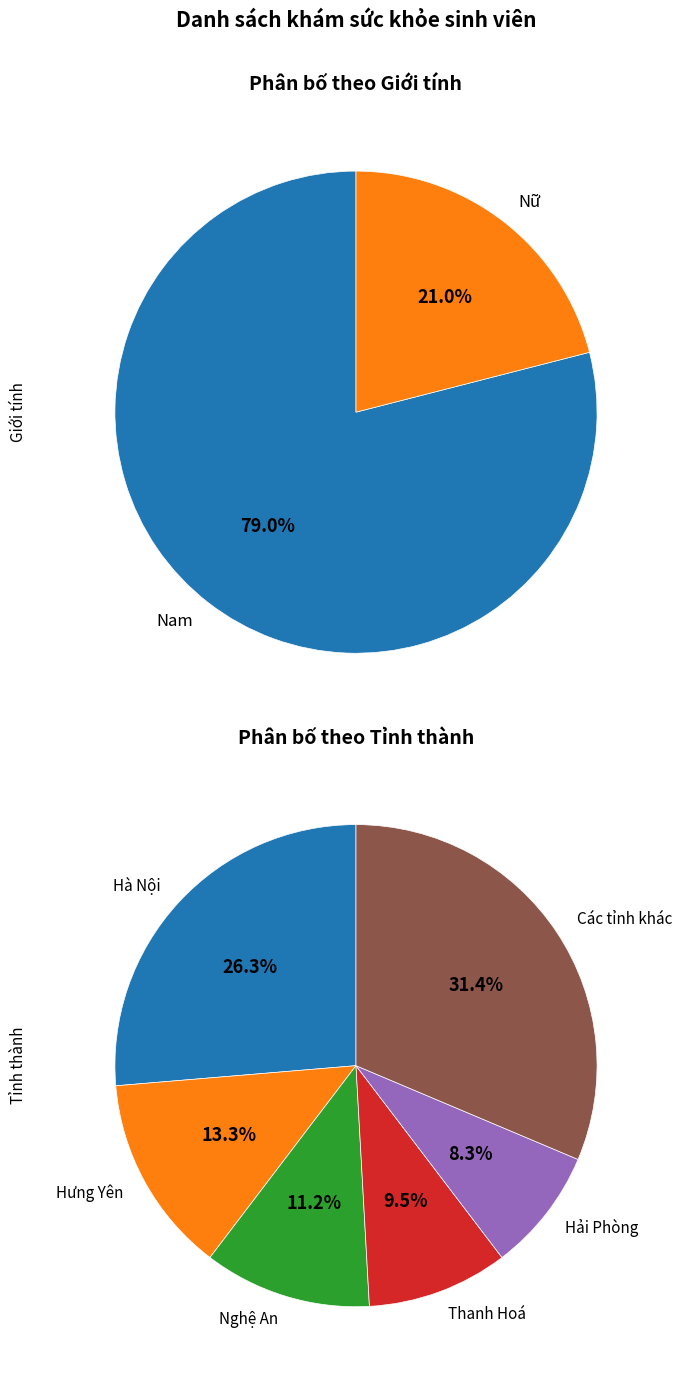

Which category has the biggest portion of the pie?

Nam